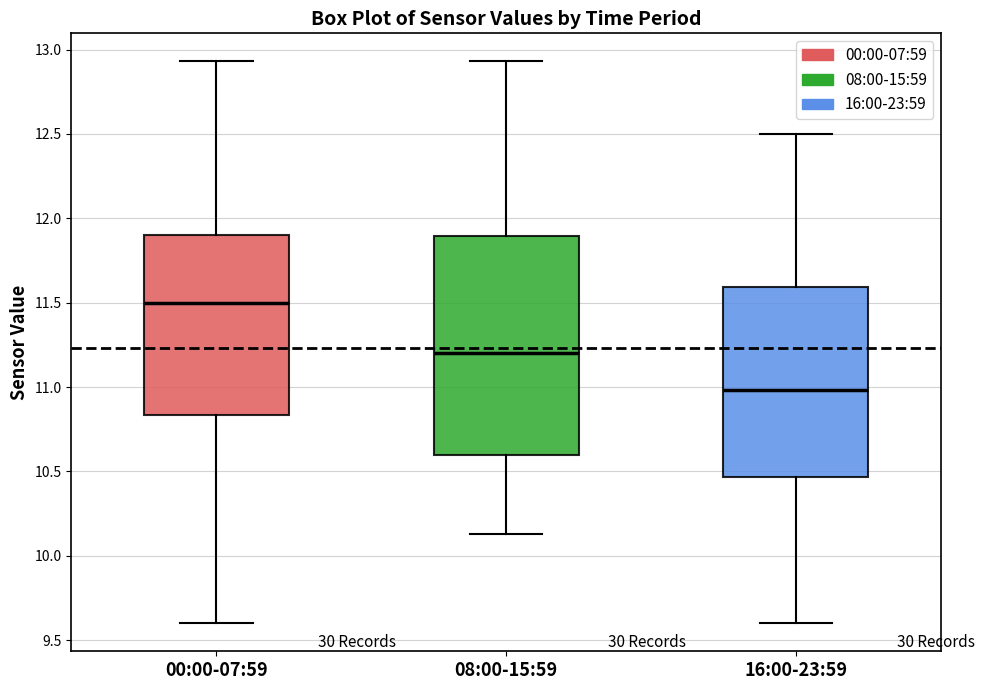

Reading left to right, transcribe this box plot: for each box, give where its median line is, the range the box spans, and where its two whiskers end, as read against the y-axis. The values are not printed on the chart, so give them approximately, as read against the axis.

00:00-07:59: median 11.50, box 10.85 to 11.90, whiskers 9.60 to 12.95
08:00-15:59: median 11.20, box 10.60 to 11.90, whiskers 10.15 to 12.95
16:00-23:59: median 11.00, box 10.45 to 11.60, whiskers 9.60 to 12.50